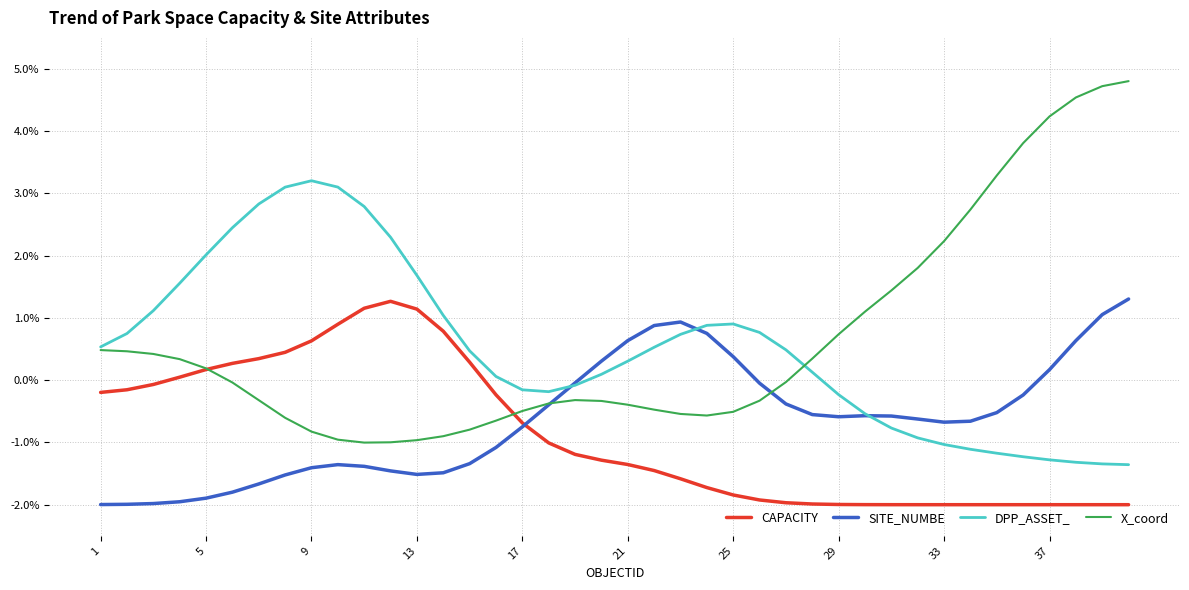

How many times do SITE_NUMBE and X_coord cross each other?

2